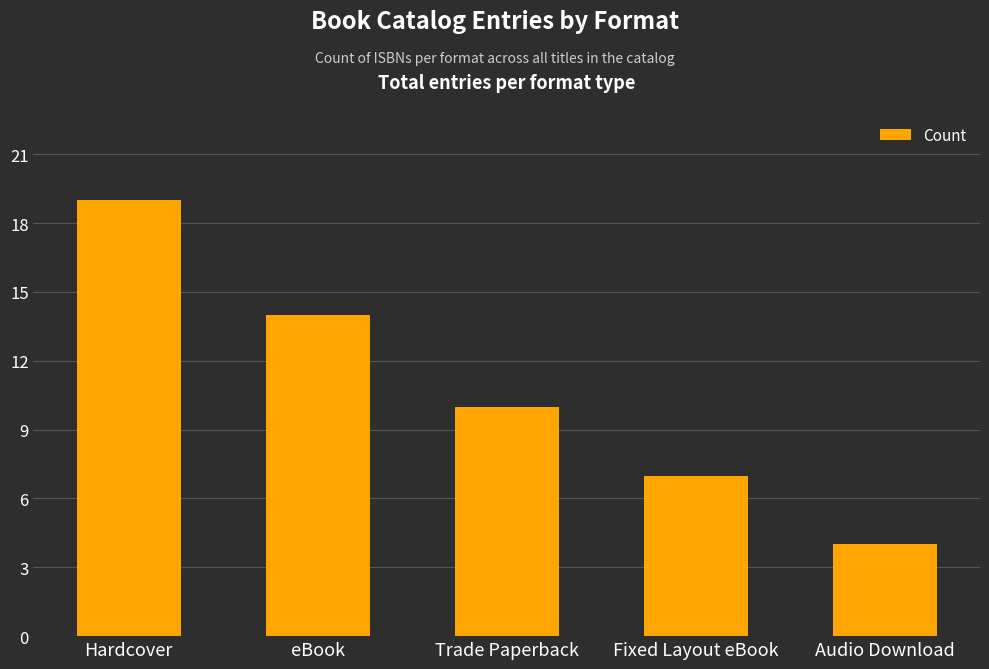

At which label does the data first exceed 10?

Hardcover